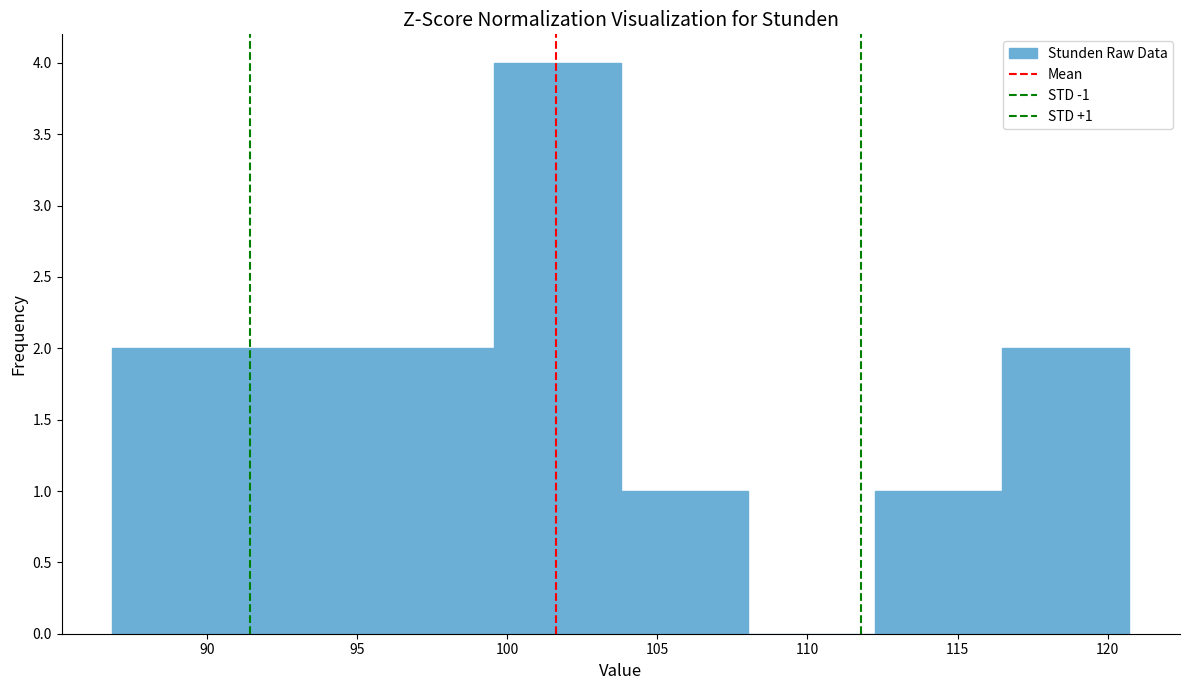

Which range on the x-axis has the tallest bar?

99.5 to 104.0